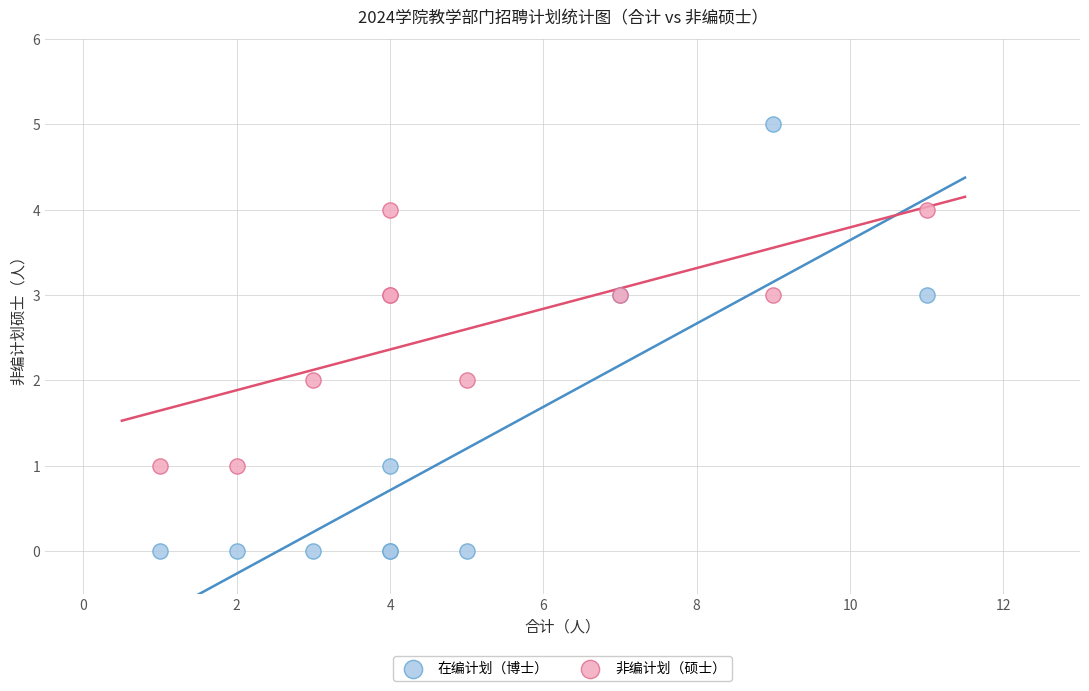

What are all the series names shown in the legend?

在编计划（博士）, 非编计划（硕士）